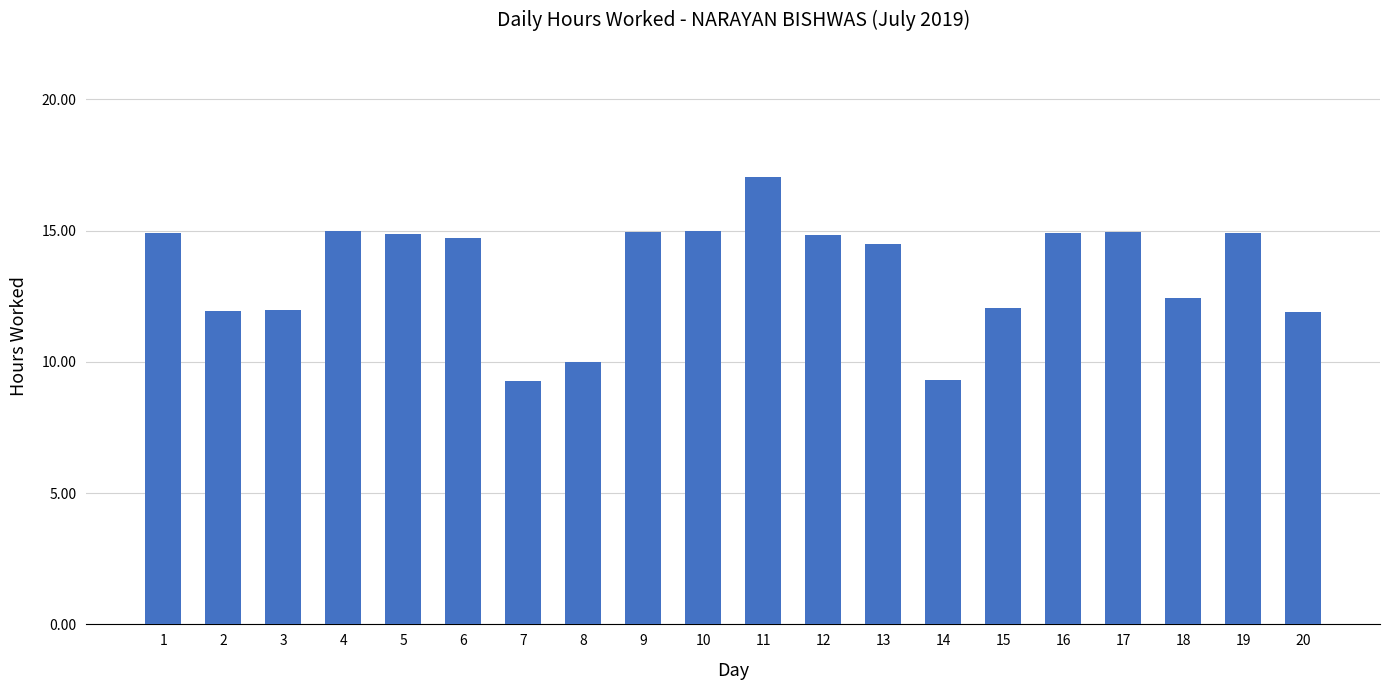

What is the difference between the maximum and second lowest values?

7.7